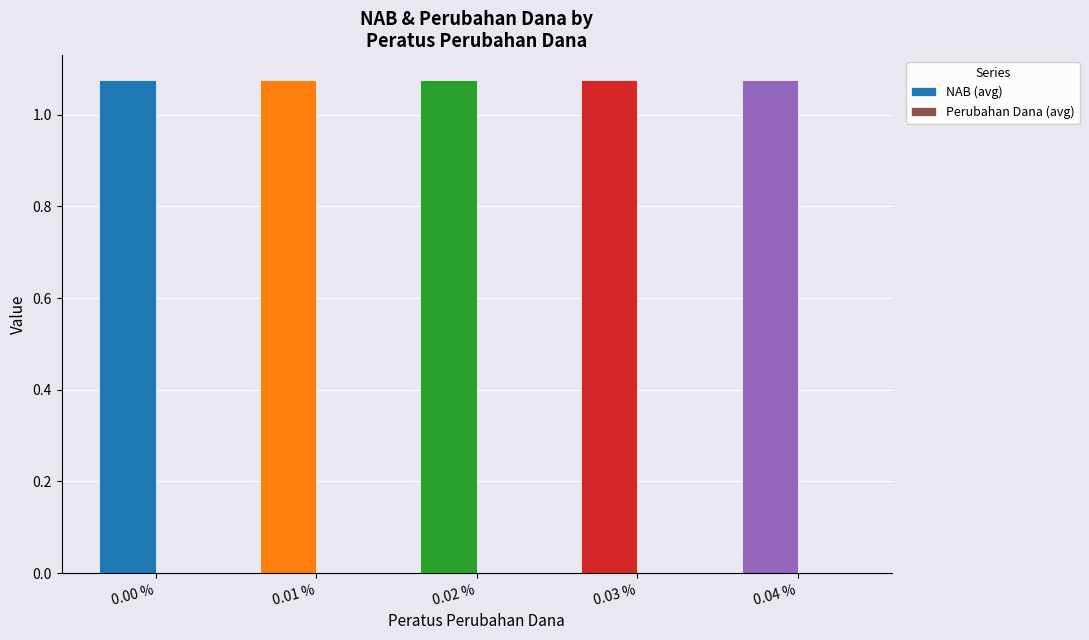

What is the sum of all NAB (avg) values?

5.4